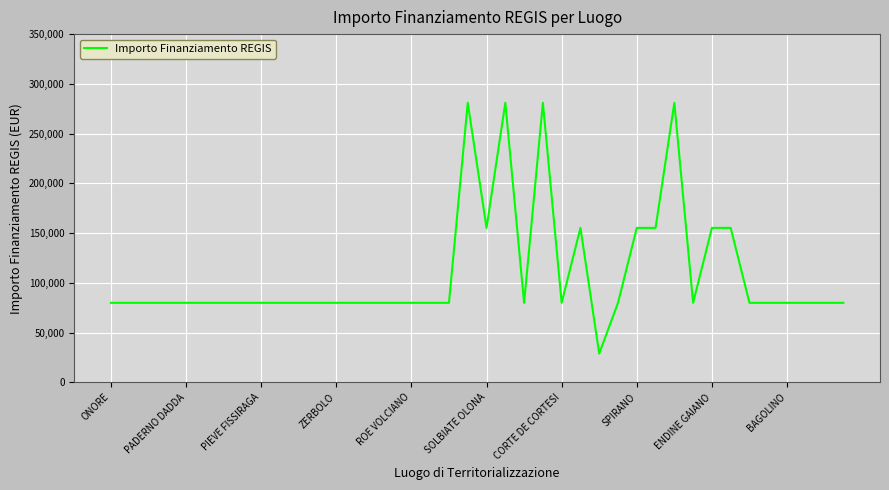

What is the minimum value shown in the chart?

28902